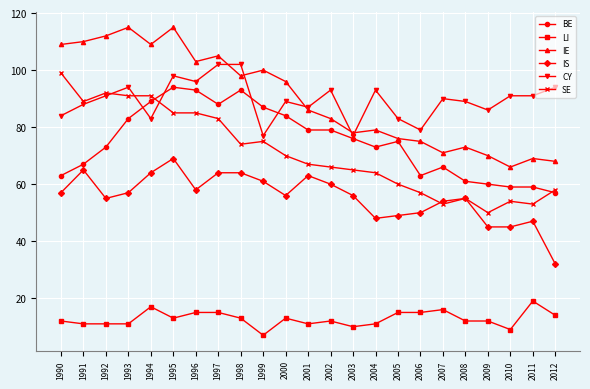

What is the lowest value of the BE series?

57